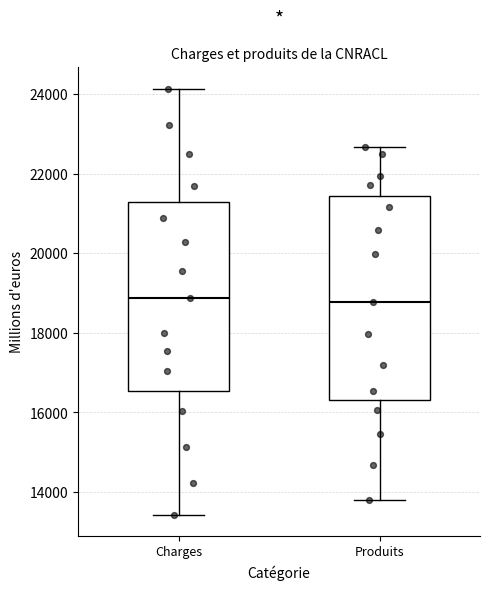

Where is the upper edge of the box for Produits on the y-axis? The values are not printed on the chart, so give them approximately, as read against the axis.

21400